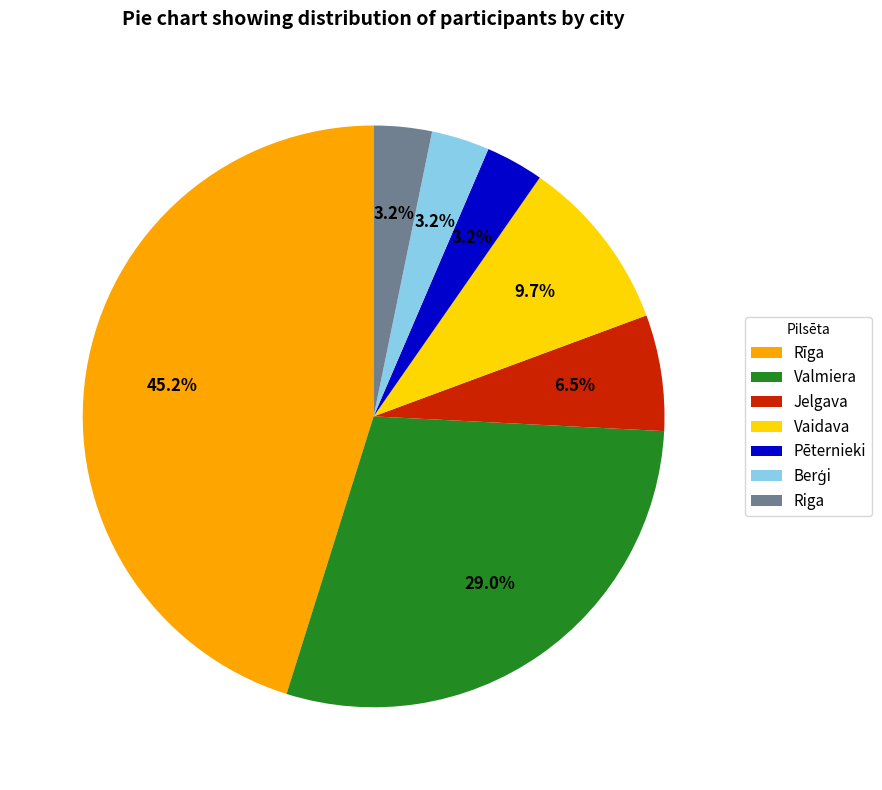

Count the number of slices in the pie.

7